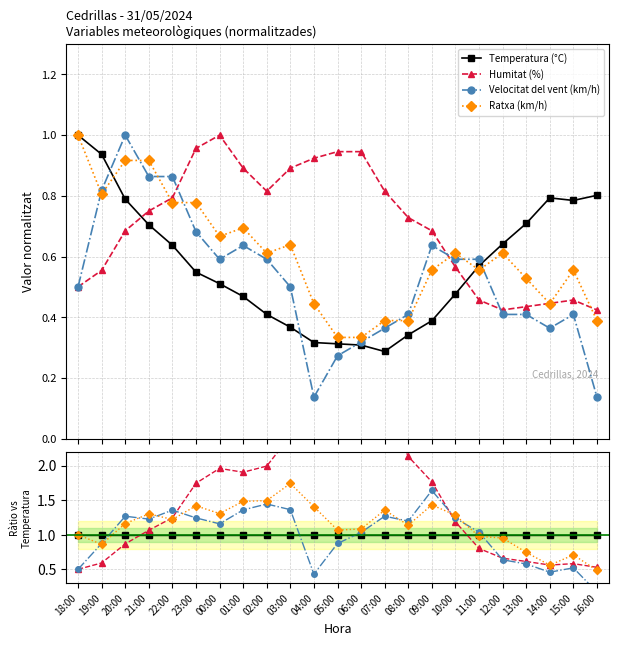

At which category does Ratxa (km/h) reach its first local valley?

19:00